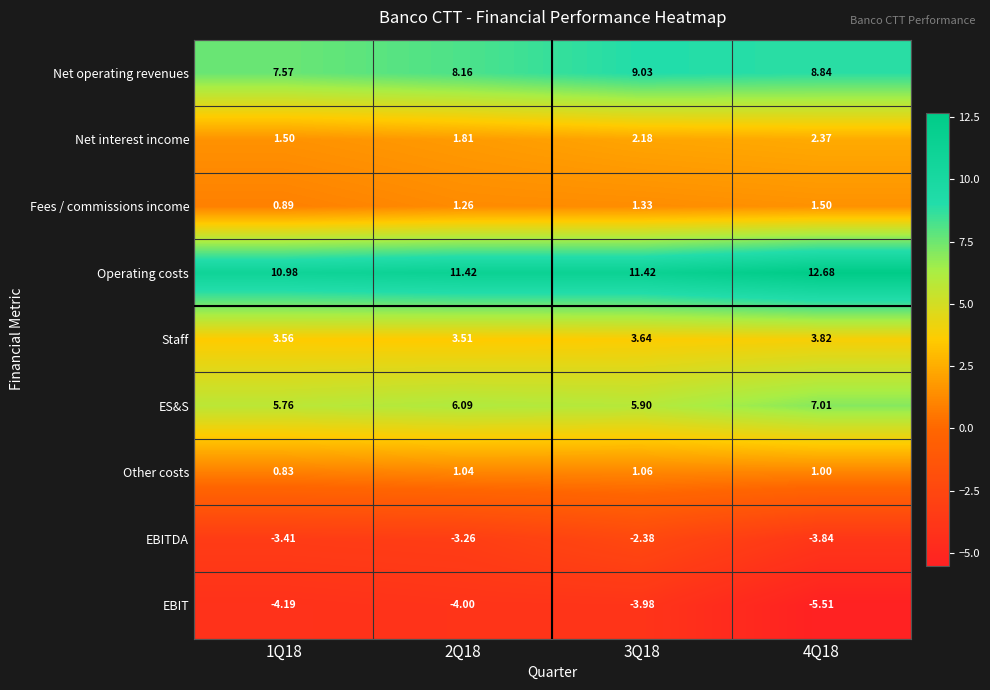

Between 2Q18 and 3Q18, which series saw the biggest shift?

EBITDA